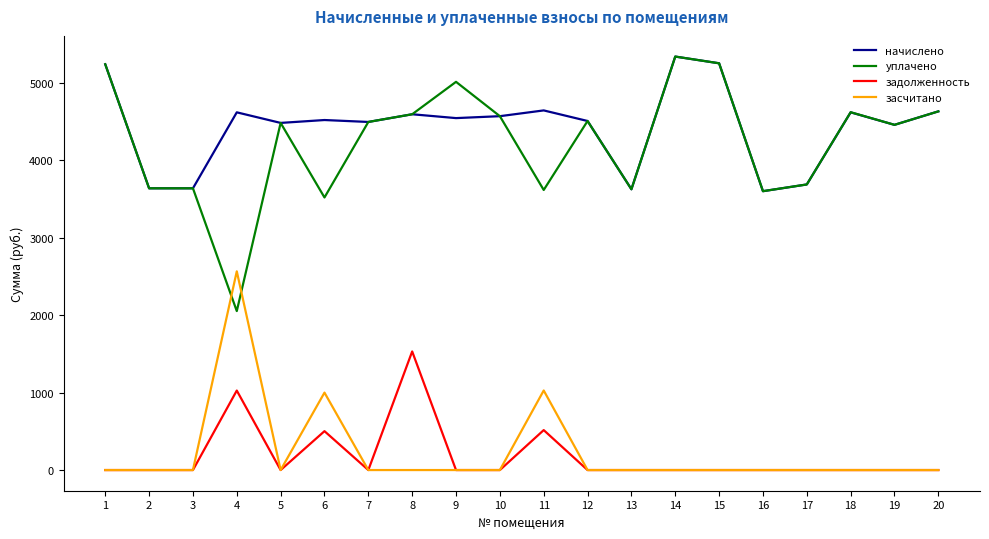

How many series are shown in this chart?

4